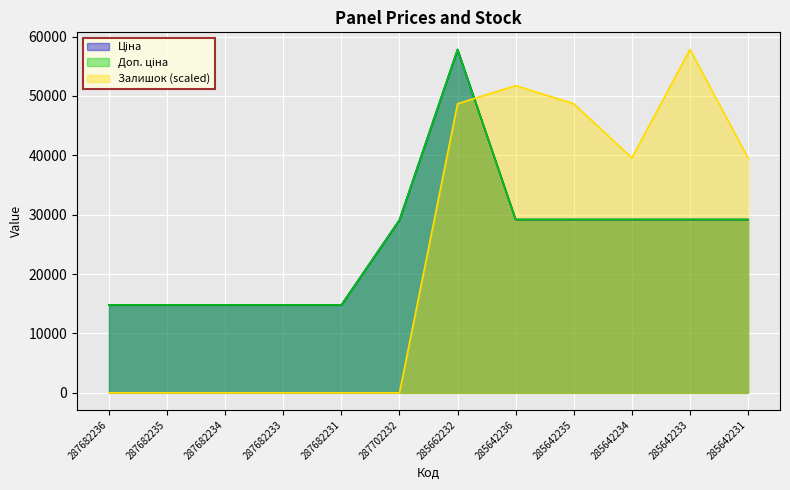

The Доп. ціна series shows 15000.4 at 285642234. True or false?

False